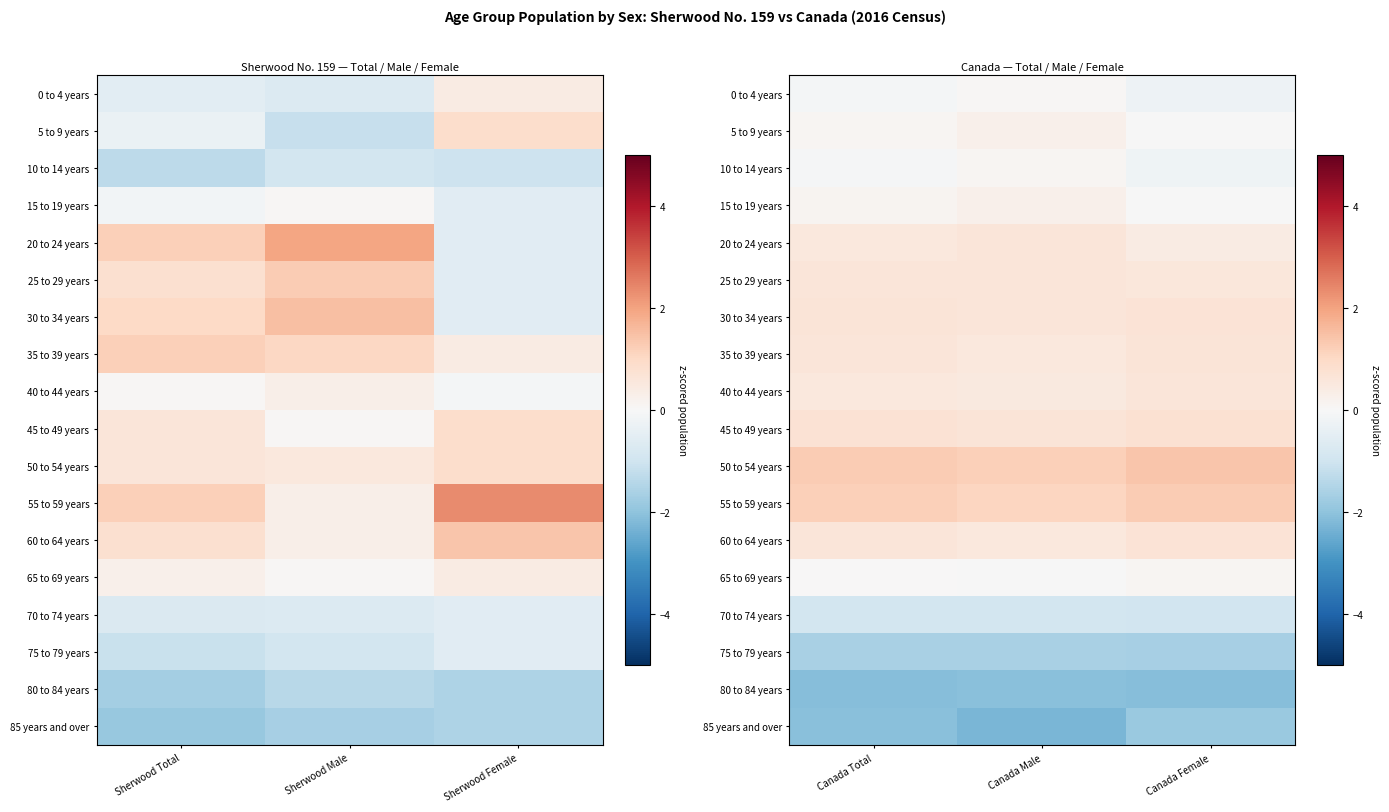

The 55 to 59 years series shows 1.1 at Canada Male. True or false?

True